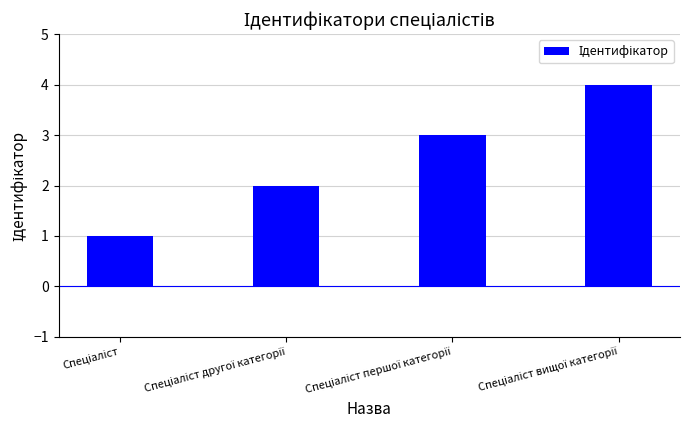

What is the greatest value displayed?

4